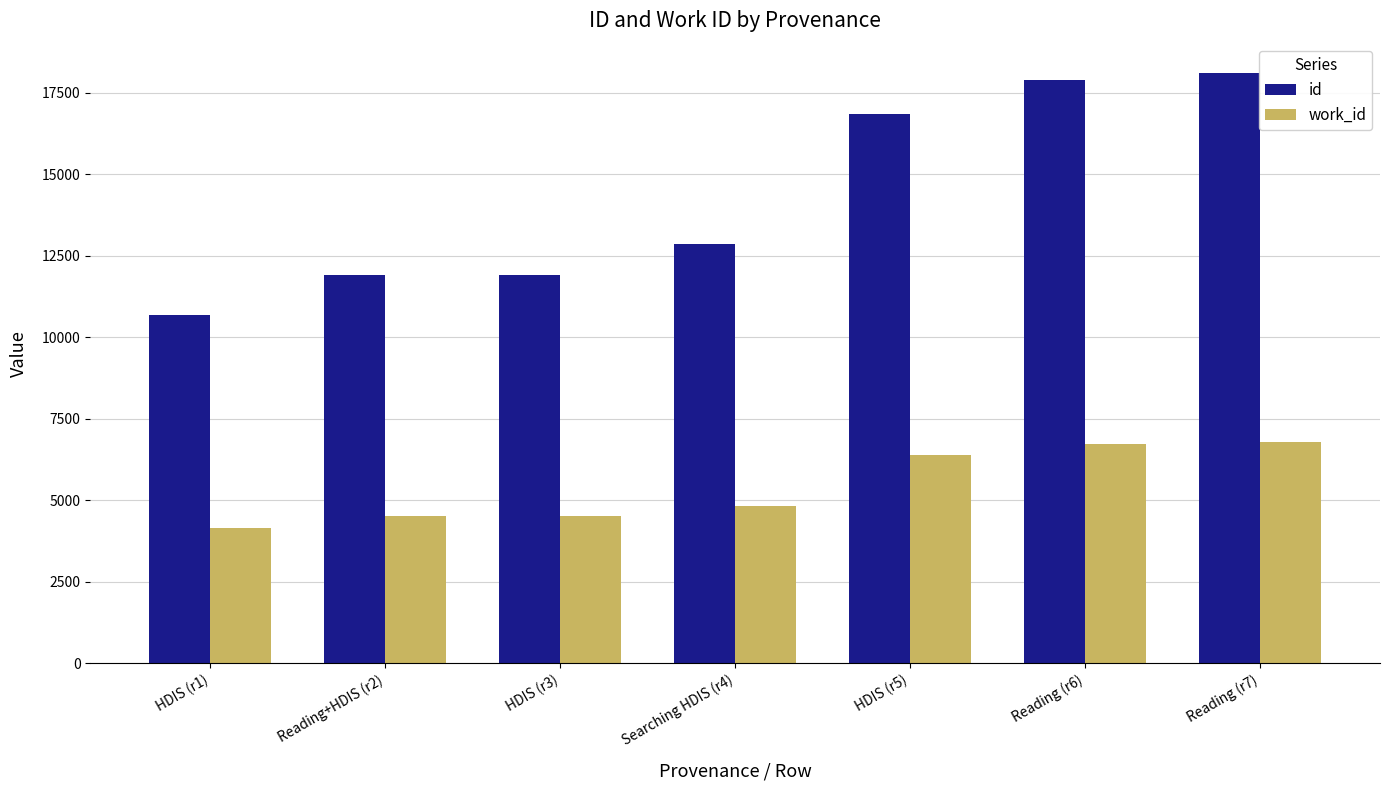

What position from the left is Reading (r7)?

7